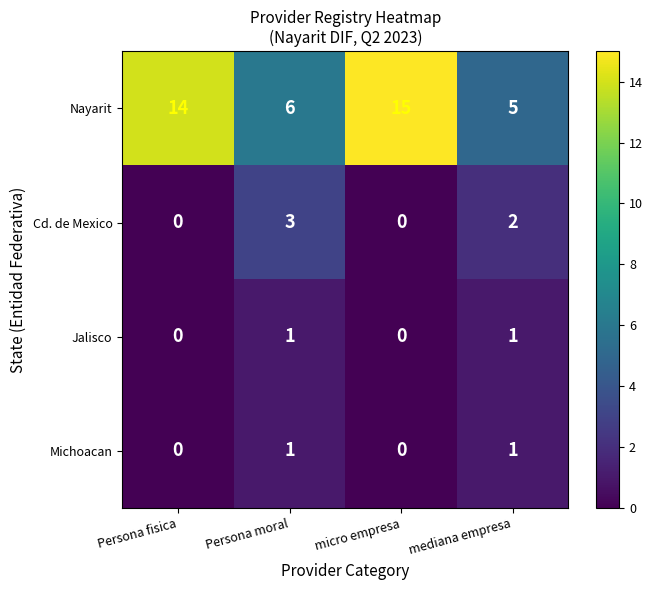

At which category does the chart reach its peak across all series?

micro empresa